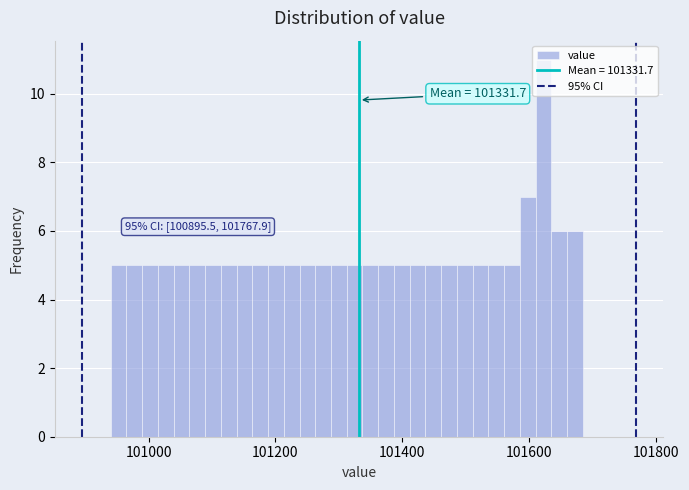

Read against the x-axis, roughly where is the centre of the tallest bar?

101620